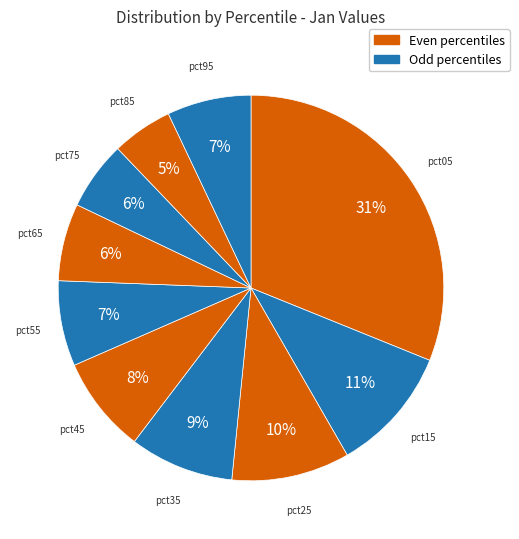

Is there any slice that represents more than half of the pie?

No